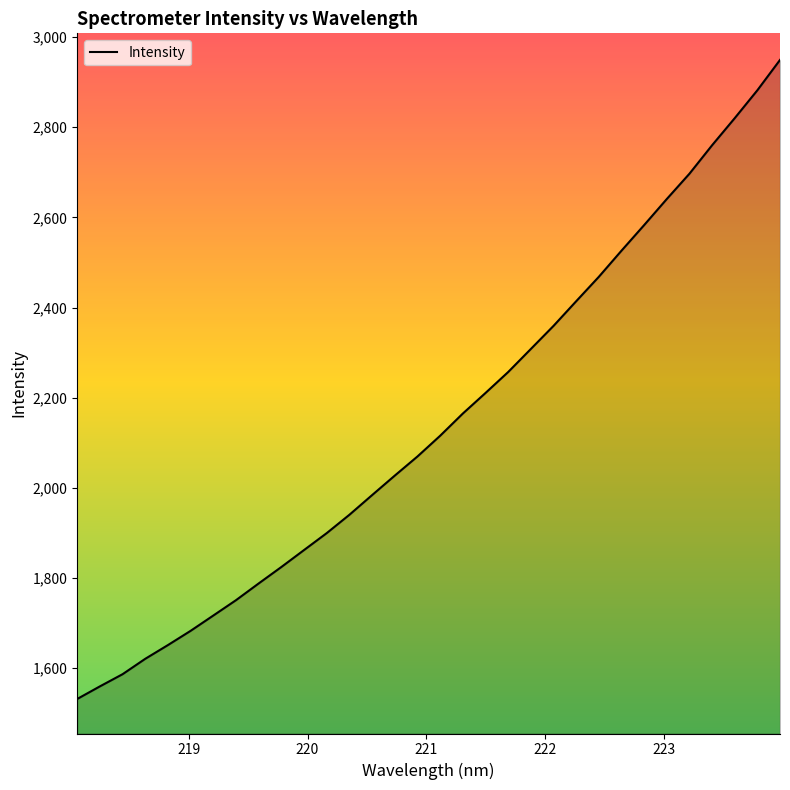

What is the smallest value displayed?

1531.5